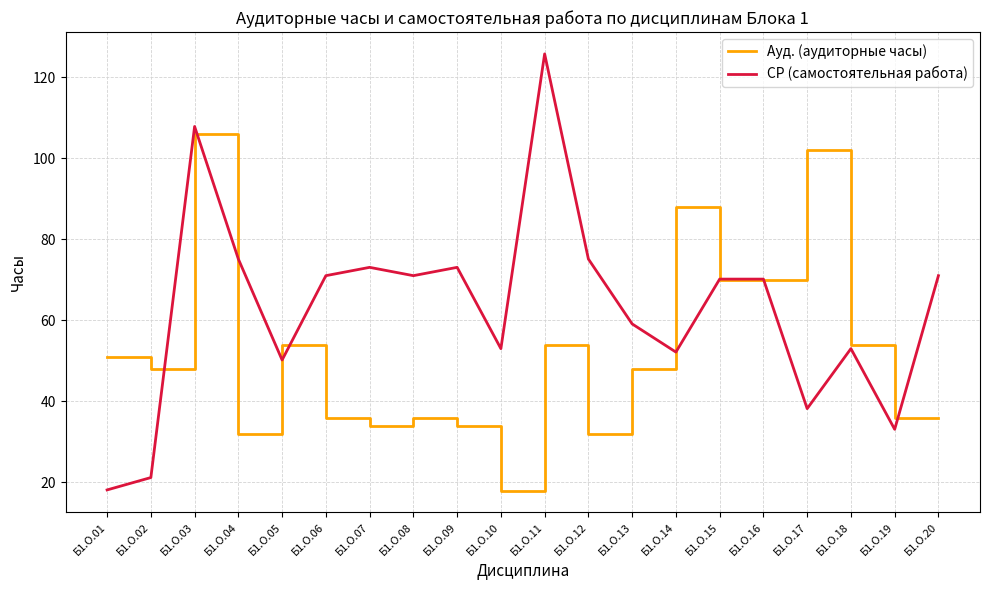

True or false: СР (самостоятельная работа) and Ауд. (аудиторные часы) cross at least once.

True